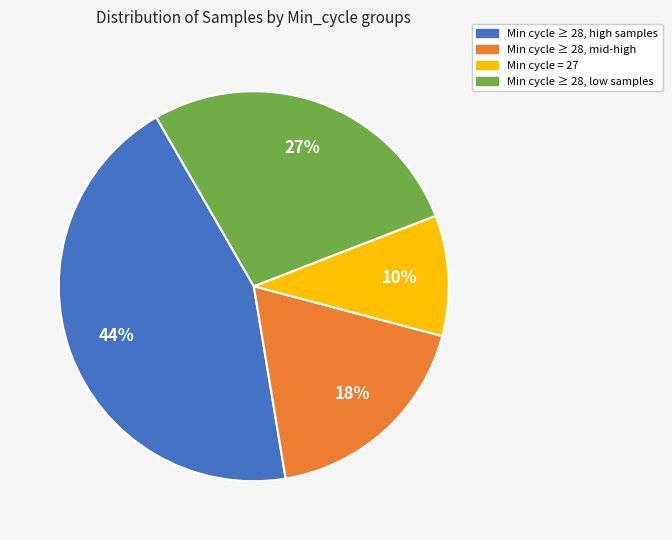

Count the number of slices in the pie.

4